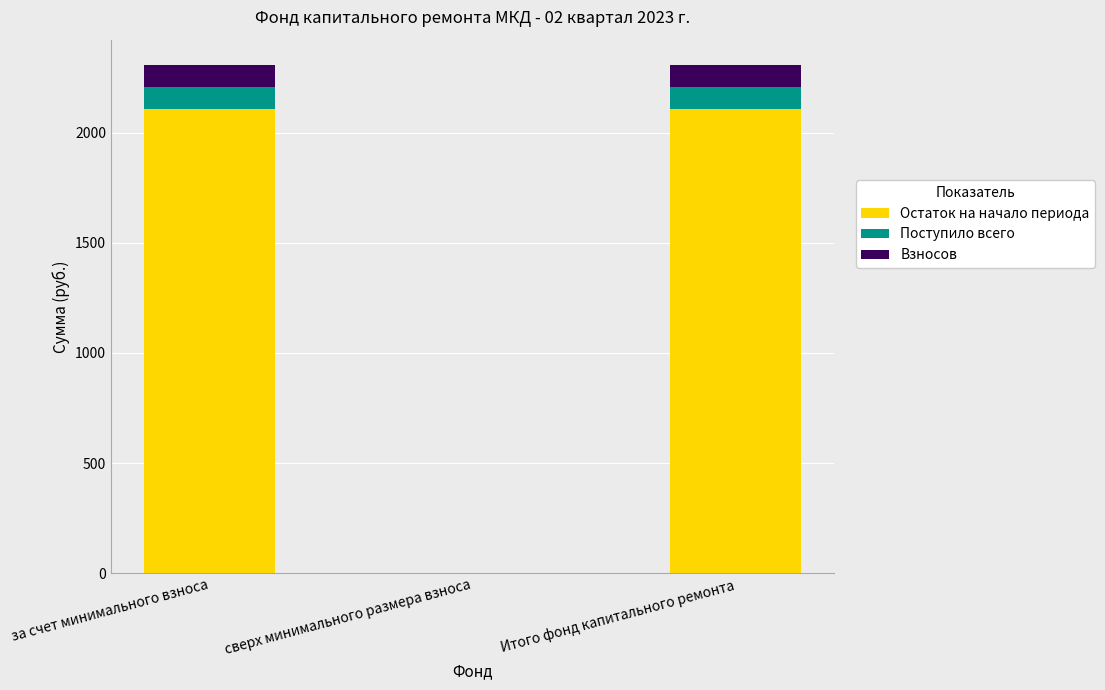

Count the number of categories in the chart.

3